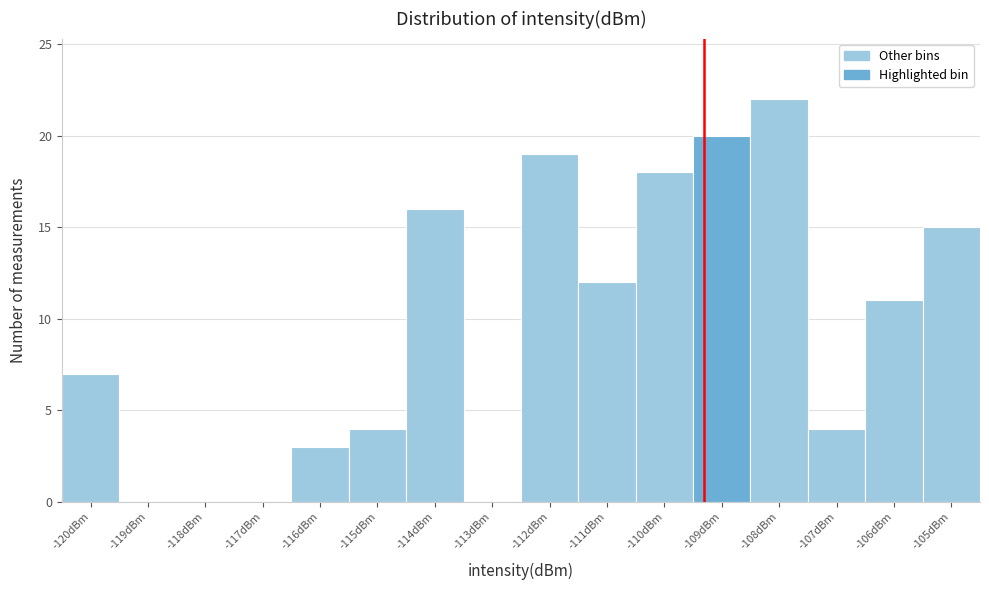

Reading left to right, extract all data points from this chart.

-120dBm=7	-119dBm=0	-118dBm=0	-117dBm=0	-116dBm=3	-115dBm=4	-114dBm=16	-113dBm=0	-112dBm=19	-111dBm=12	-110dBm=18	-109dBm=20	-108dBm=22	-107dBm=4	-106dBm=11	-105dBm=15